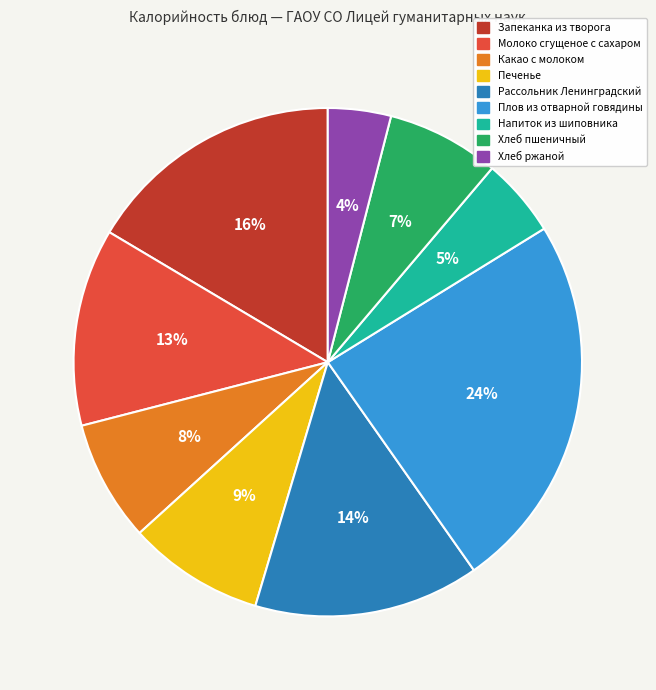

How many slices are in this pie chart?

9